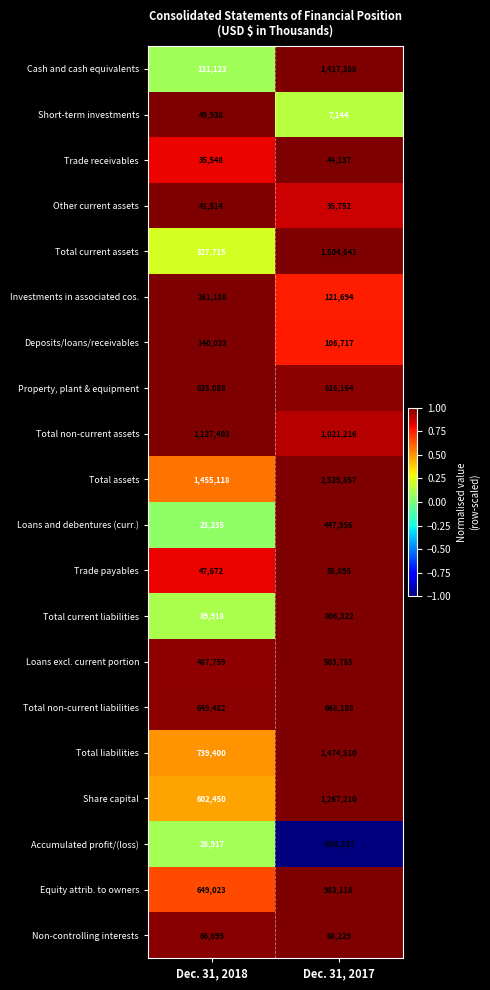

Count the number of categories in the chart.

2